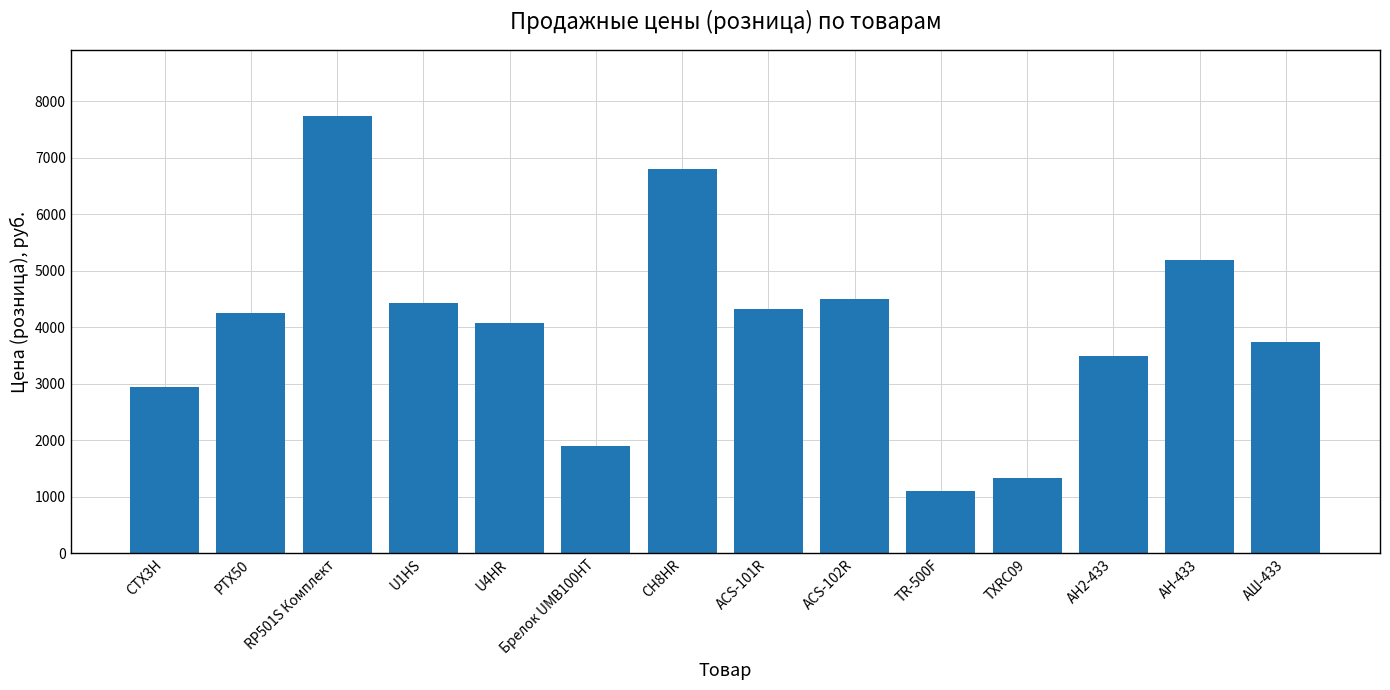

Count the number of data series in this chart.

1